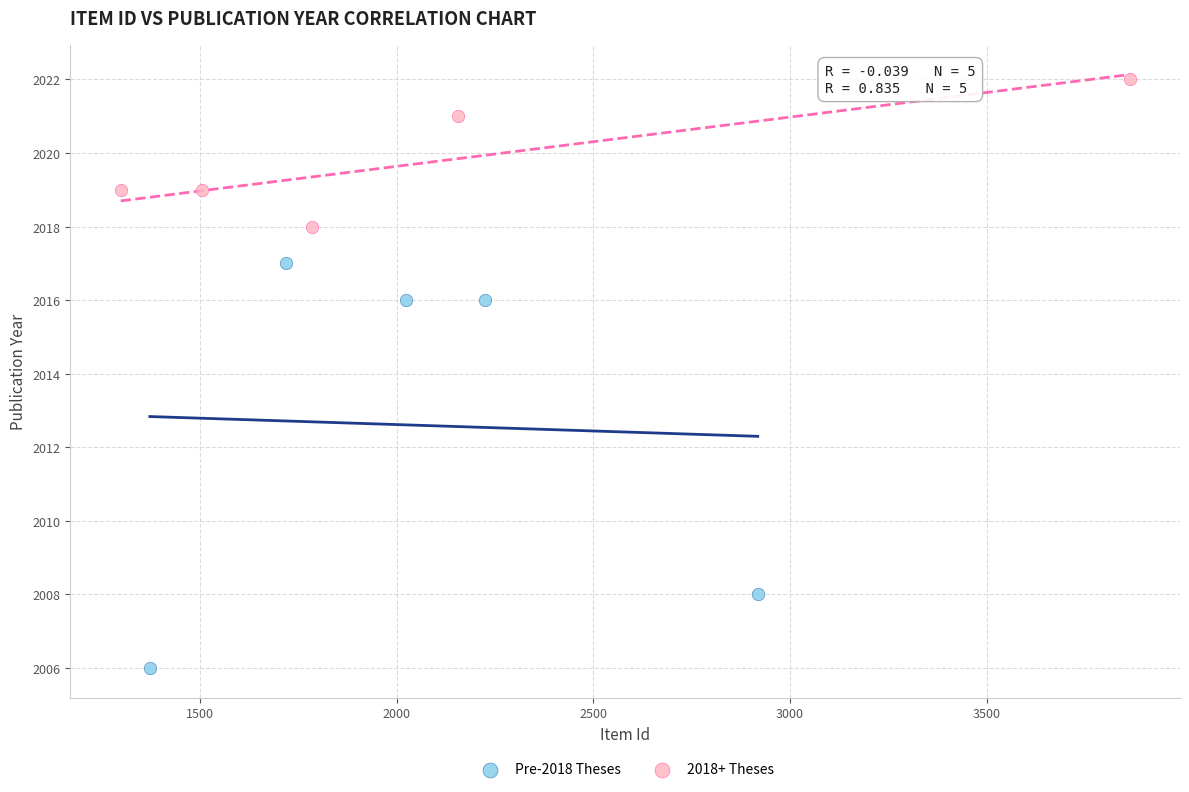

Which series reaches the maximum Y coordinate?

2018+ Theses